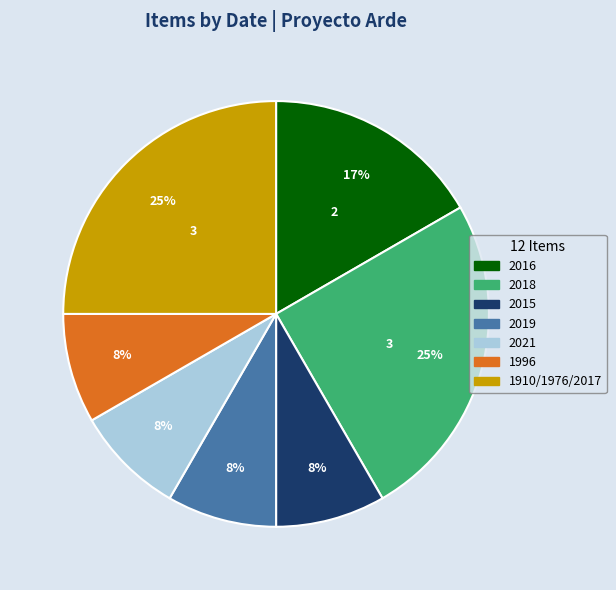

To the nearest percent, what is the difference between the largest and smallest slice percentages?

17%